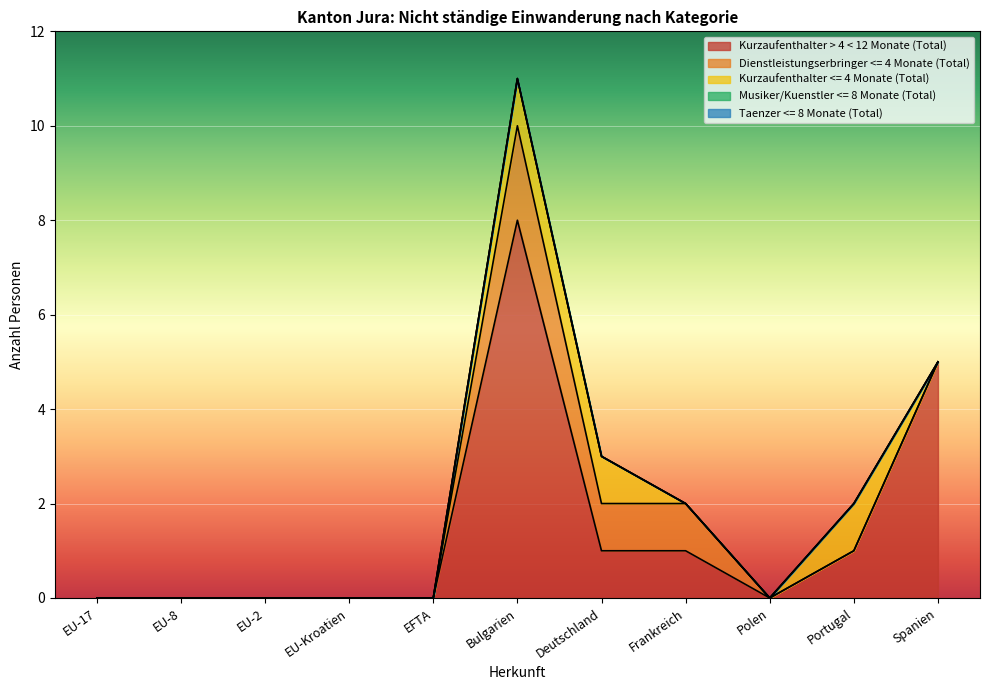

Is the value of Dienstleistungserbringer <= 4 Monate (Total) at EU-2 greater than the value of Taenzer <= 8 Monate (Total) at Deutschland?

No